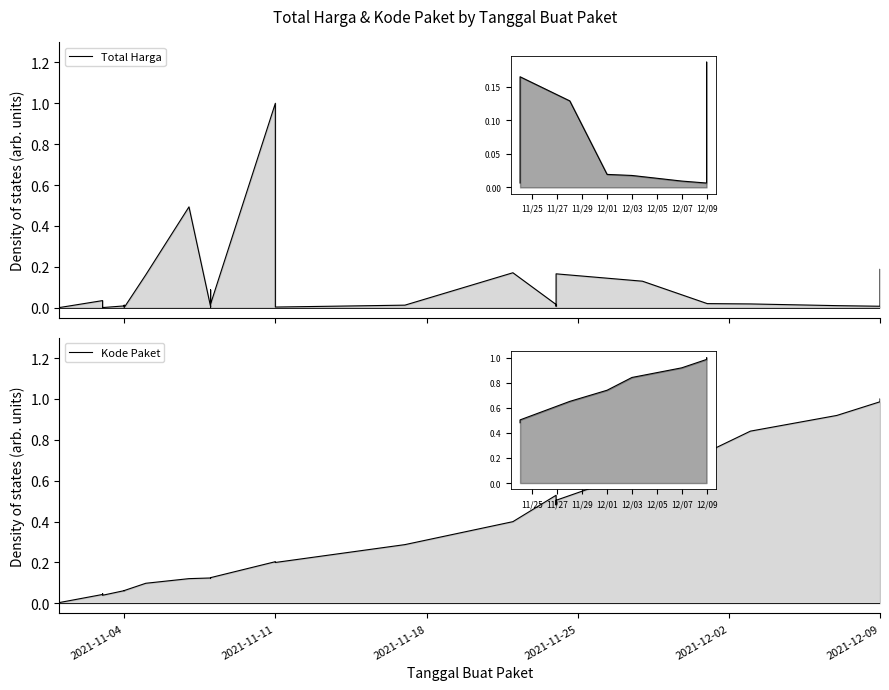

Which series ends up on top after the final intersection of Total Harga and Kode Paket?

Kode Paket